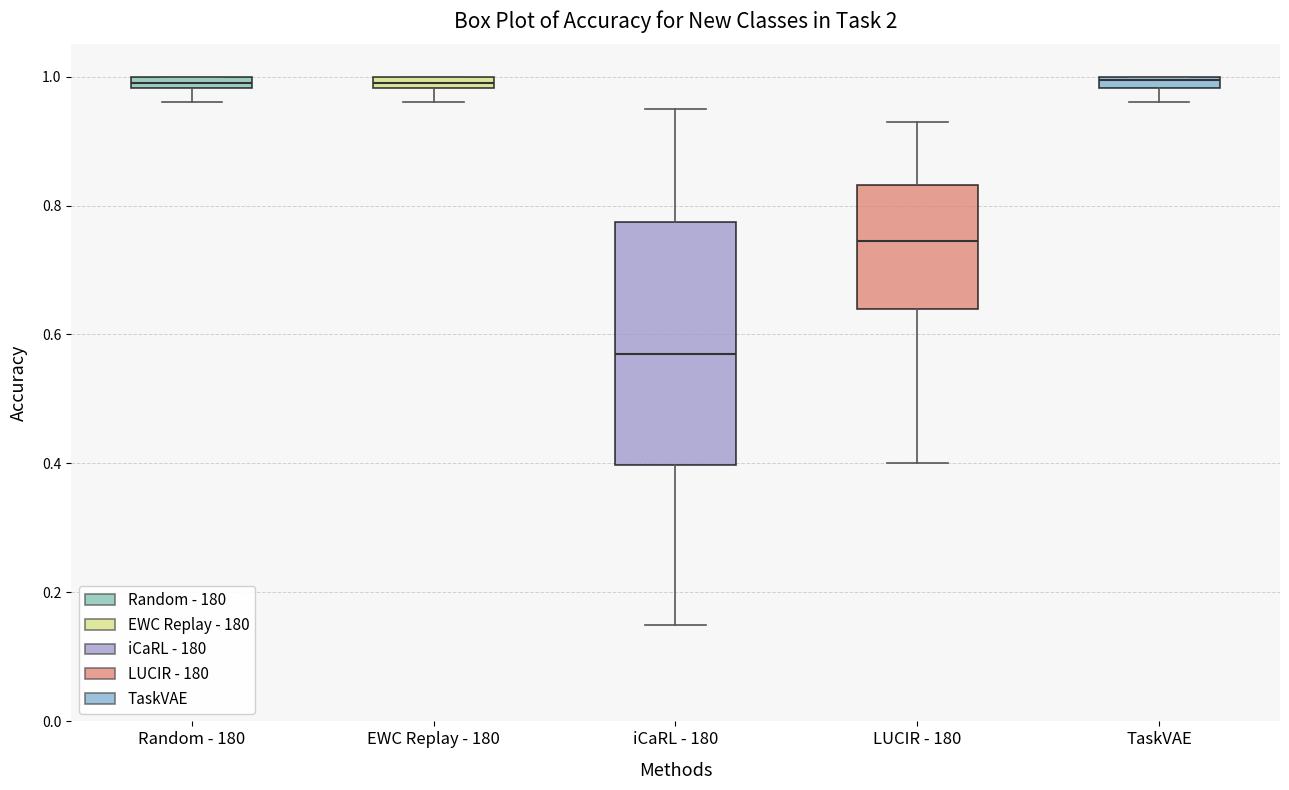

Which box's median line is the lowest?

iCaRL - 180